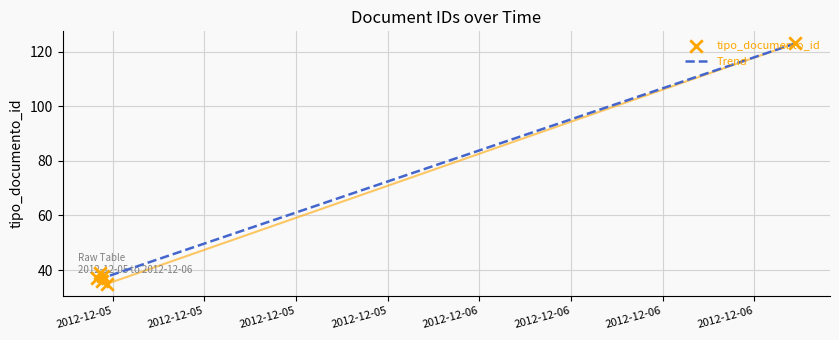

What is the ratio of the value at 2012-12-05 11:49:11 to the value at 2012-12-05 11:38:22?

1.0